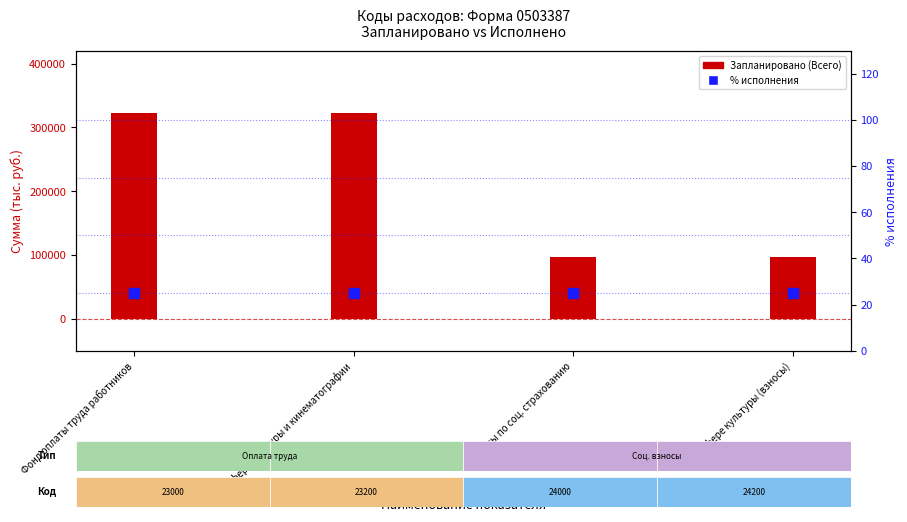

Is the value of % исполнения at Взносы по соц. страхованию greater than the value of Запланировано (Всего) at в сфере культуры (взносы)?

No